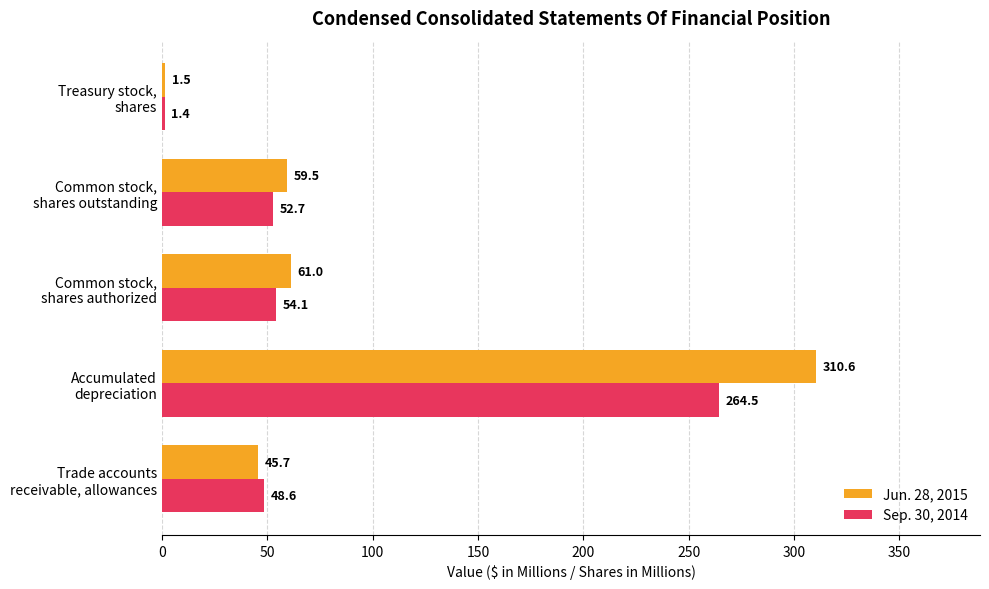

Which series has the widest spread of values?

Jun. 28, 2015